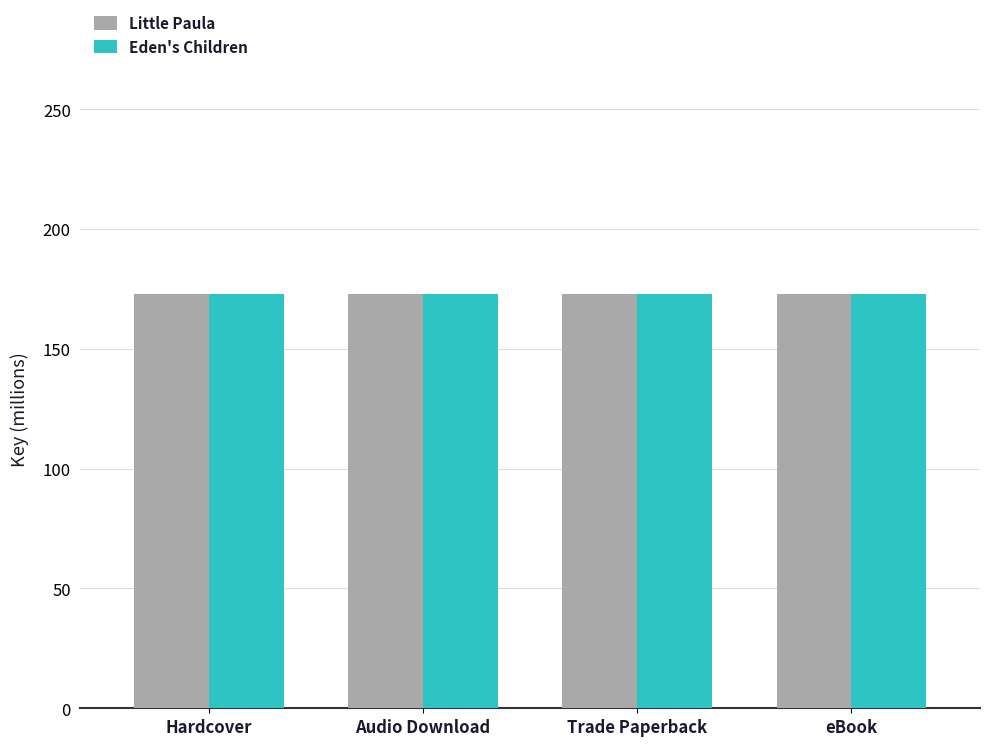

Reading left to right, transcribe all the data shown in this chart.

Little Paula: 173.1	173.1	173.1	173.1
Eden's Children: 173.1	173.1	173.1	173.1